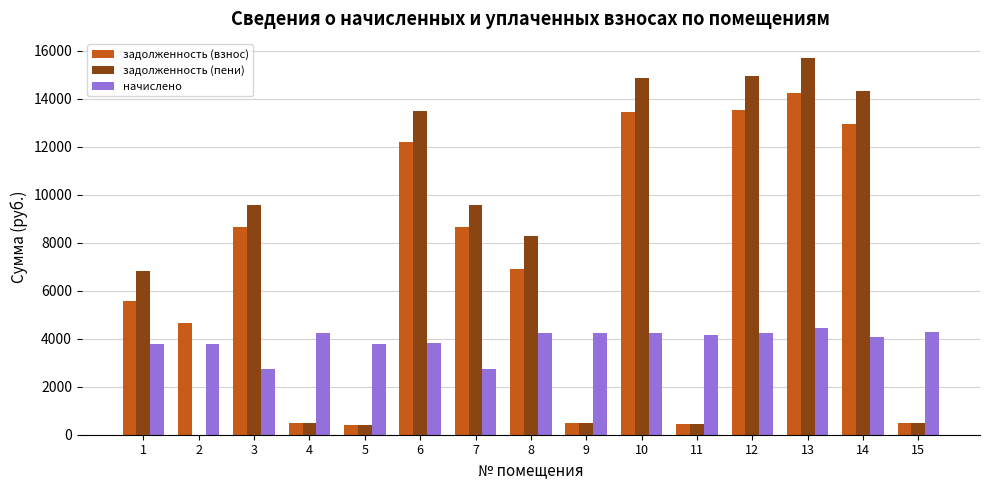

What is the approximate value of задолженность (пени) at 11?

460.7